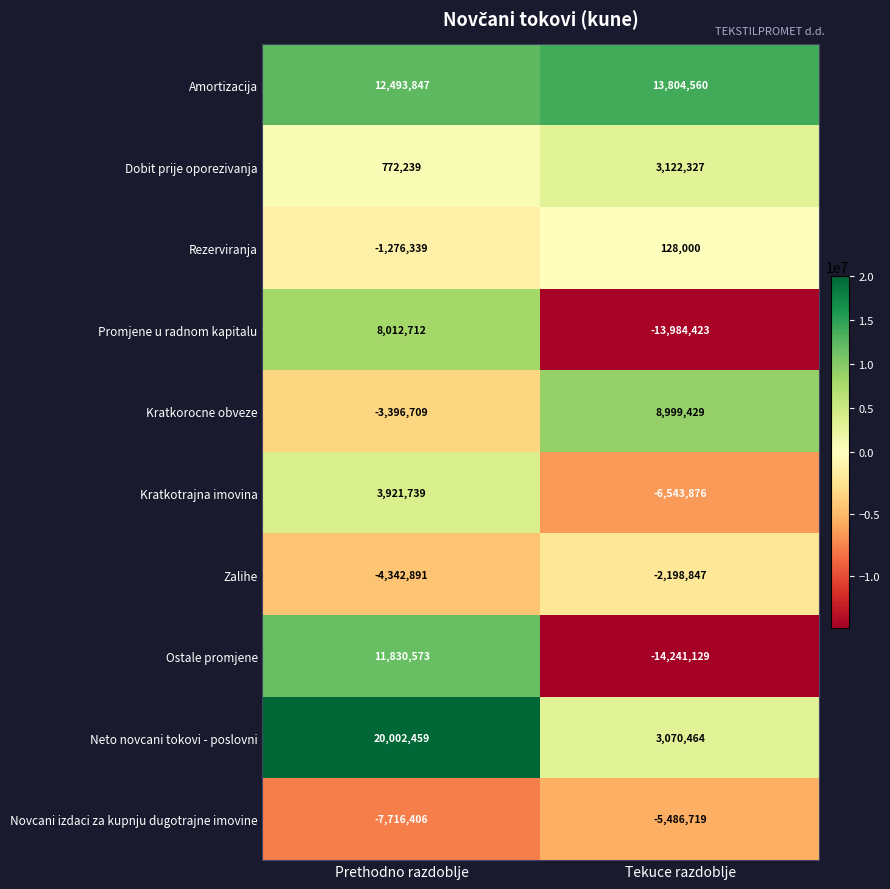

What is the smallest value displayed?

-14241129